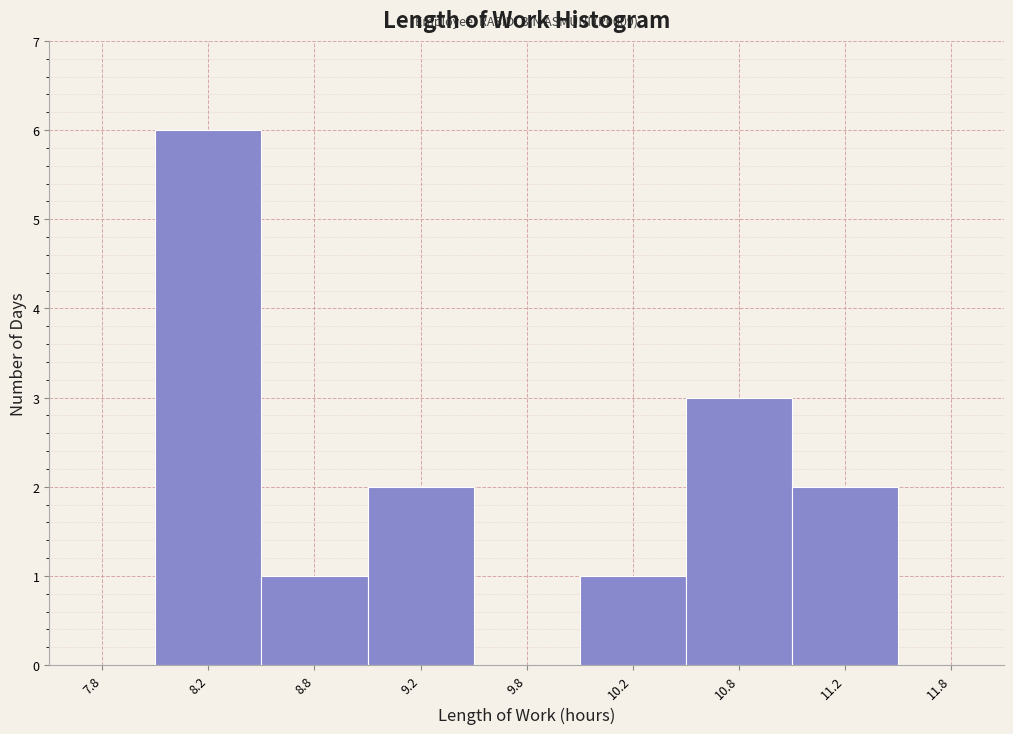

Reading left to right, what are all the values shown in this chart?

7.8=0	8.2=6	8.8=1	9.2=2	9.8=0	10.2=1	10.8=3	11.2=2	11.8=0